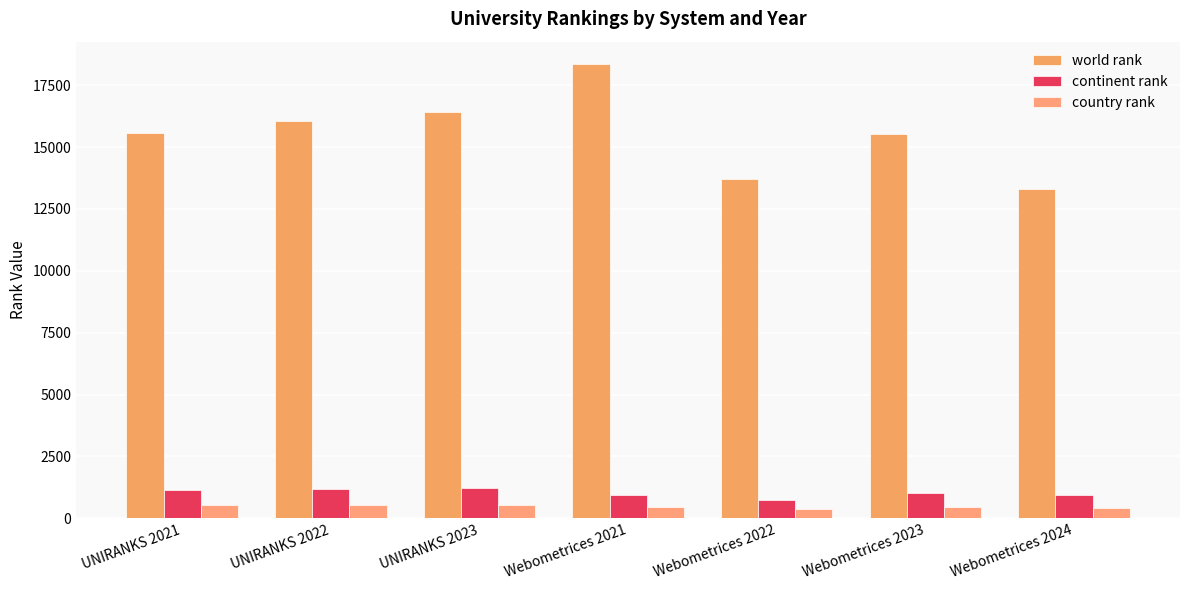

Reading left to right, what are all the values shown in this chart?

world rank: 15585	16035	16398	18340	13719	15528	13290
continent rank: 1158	1190	1211	926	745	1035	933
country rank: 542	521	522	471	387	447	405